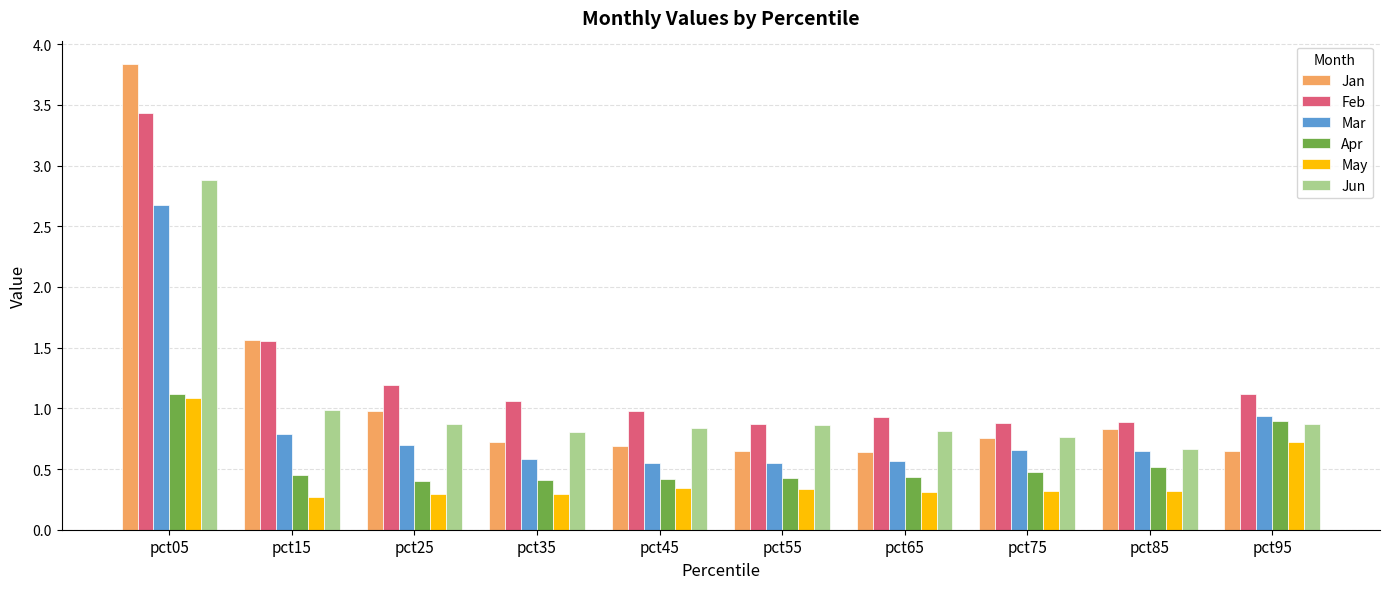

Is it true that May equals 0.6 at pct75?

False